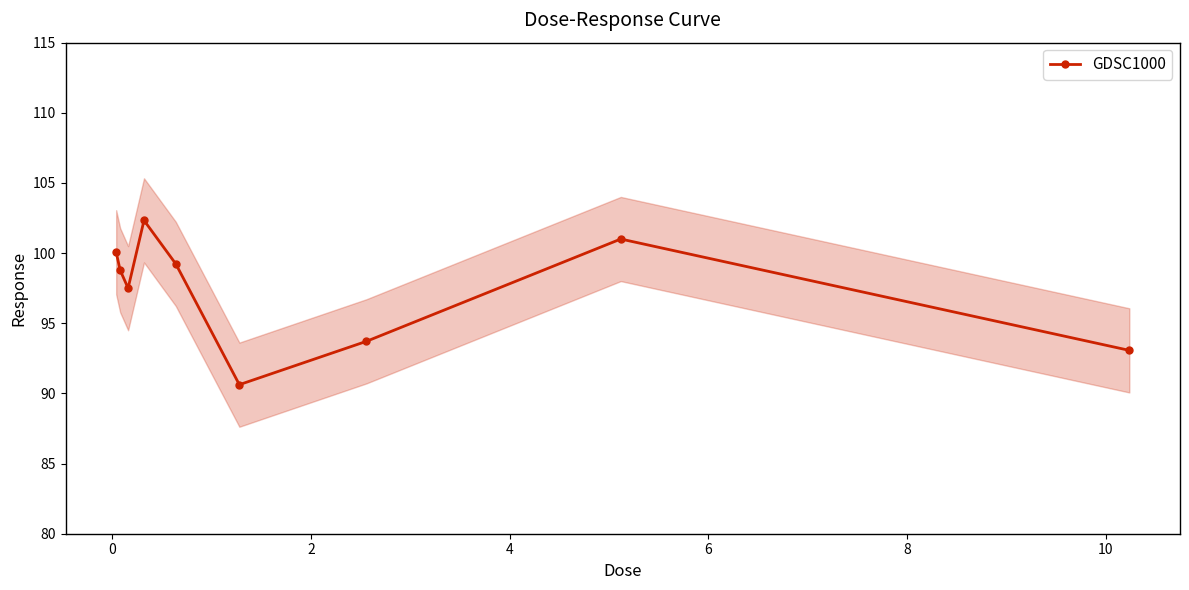

What is the value of the GDSC1000 point at the 5th from the left?

99.2